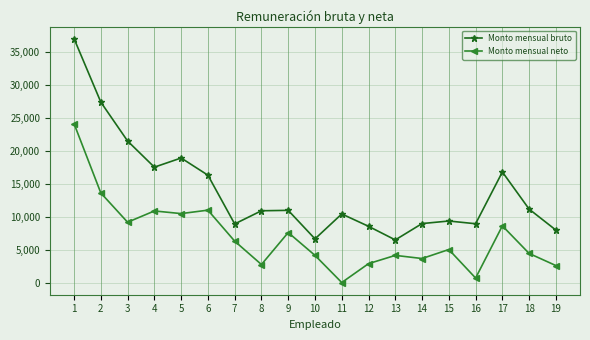

The value of Monto mensual bruto at 4 is 17508.9. True or false?

True